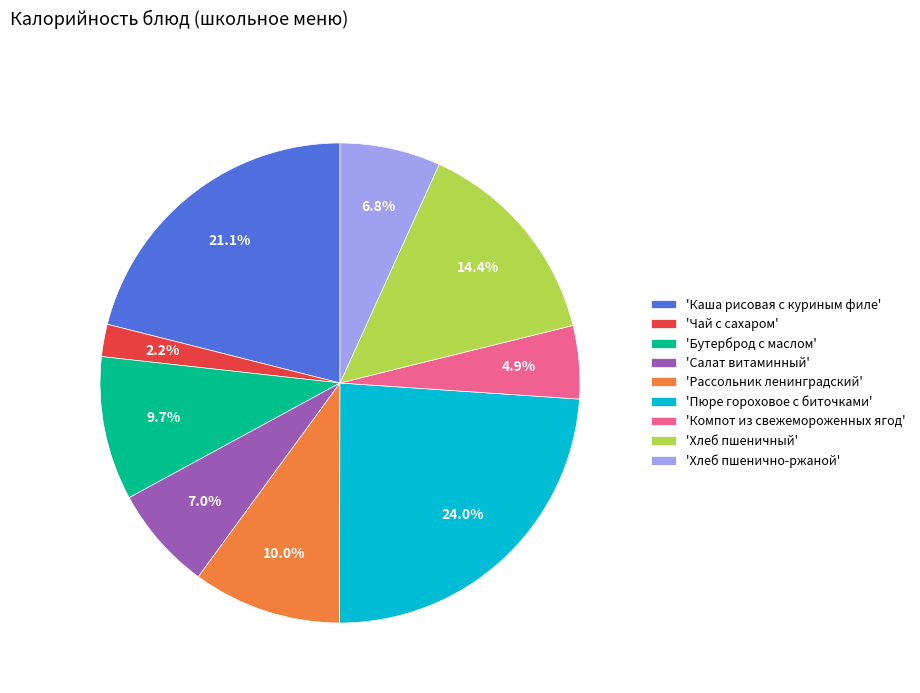

Which slice is the smallest?

'Чай с сахаром'